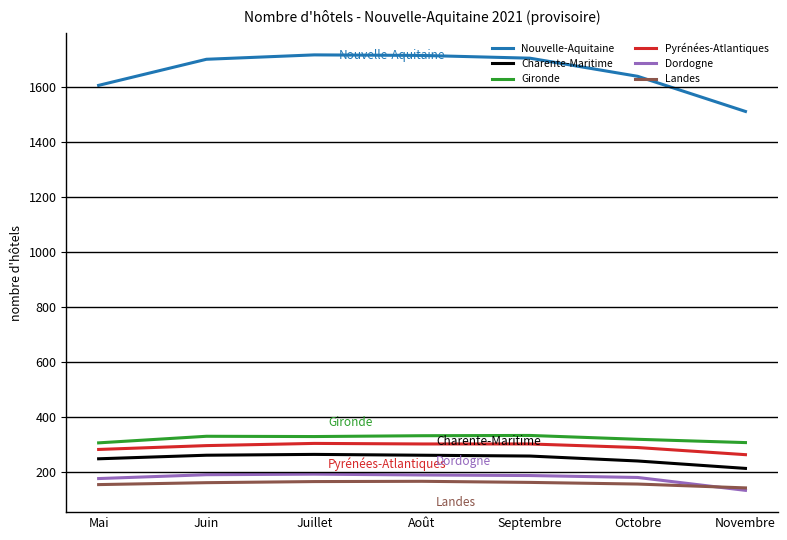

Which series has the largest total across all categories?

Nouvelle-Aquitaine